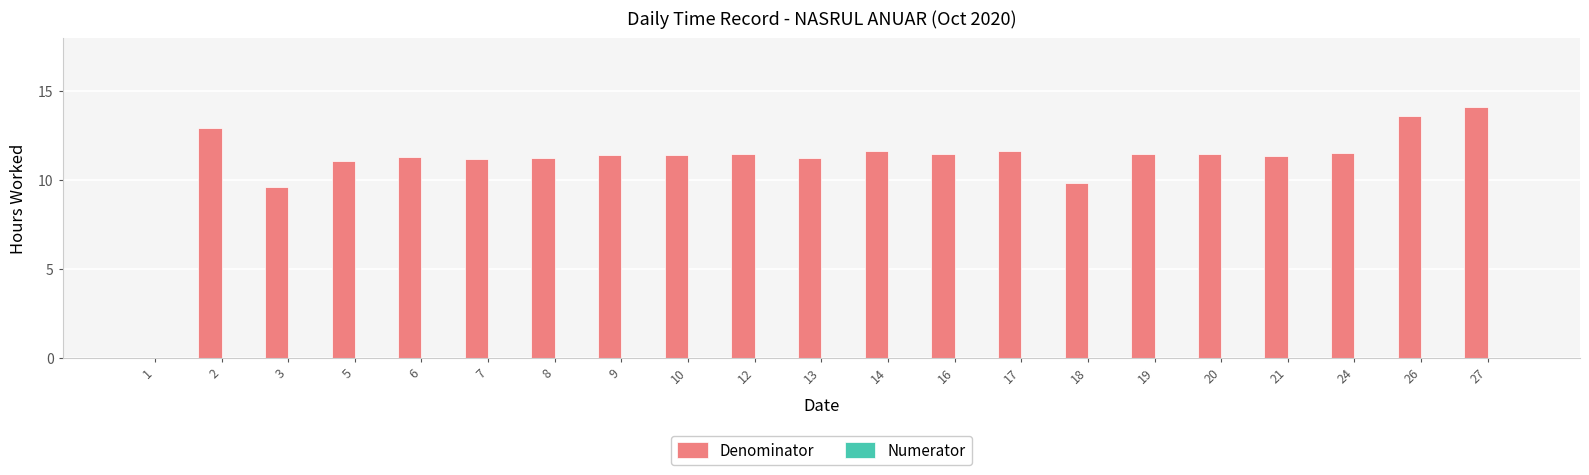

Is it true that the value at 26 is 20.0?

False